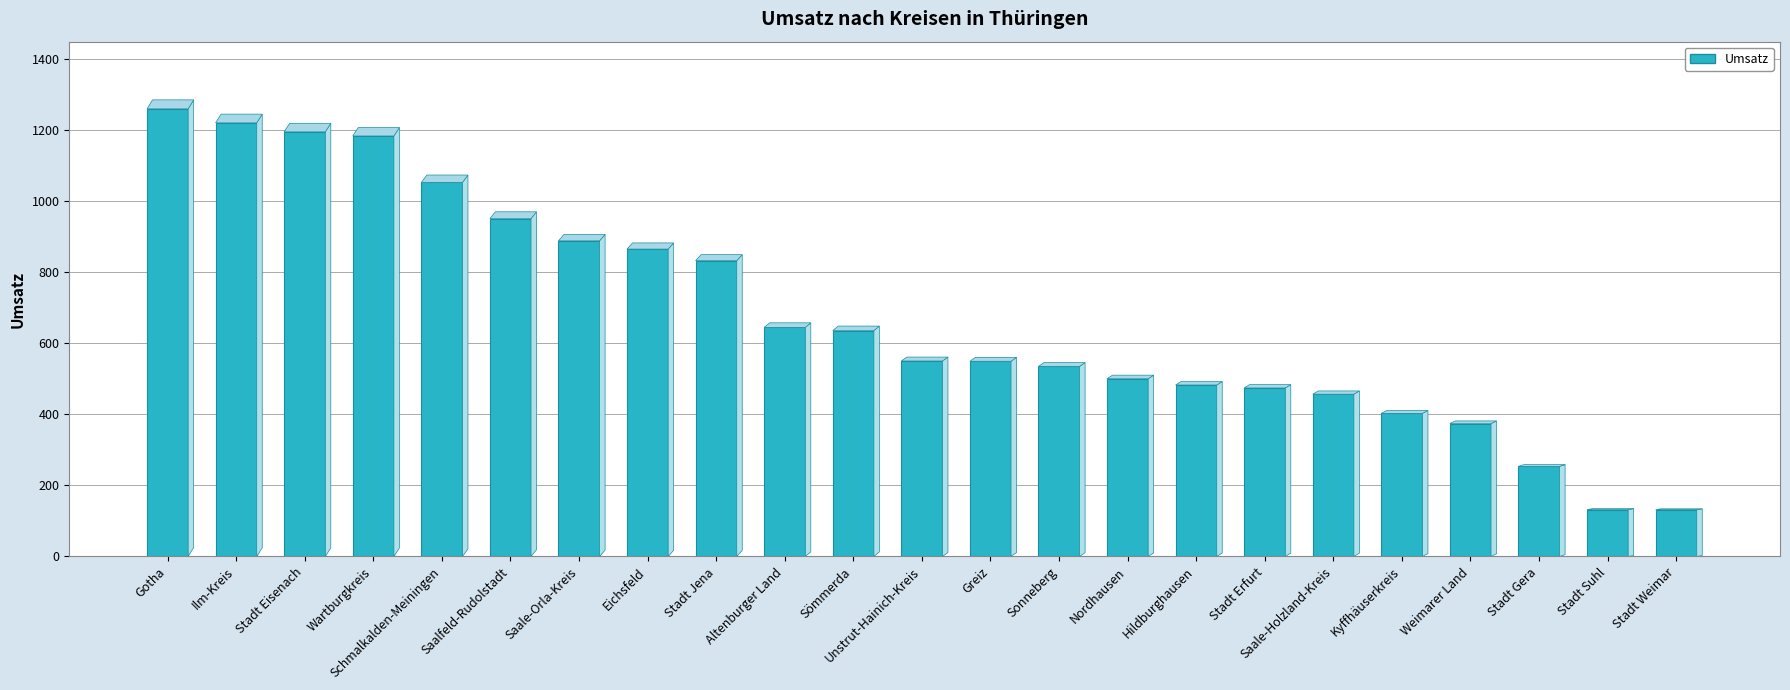

What is the value of the 17th bar from the left?

473.8